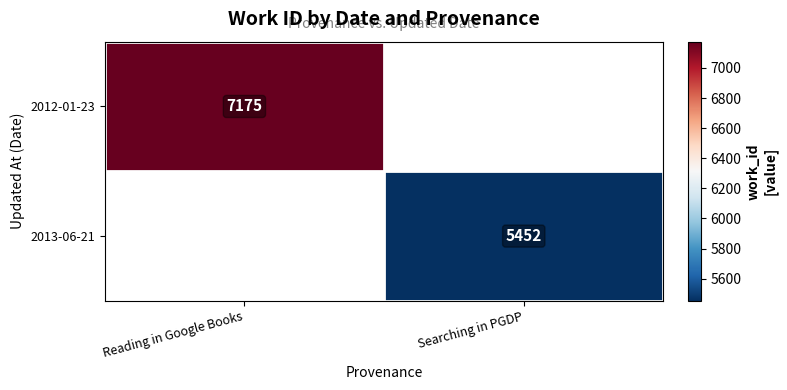

The 2012-01-23 series shows 7175 at Reading in Google Books. True or false?

True